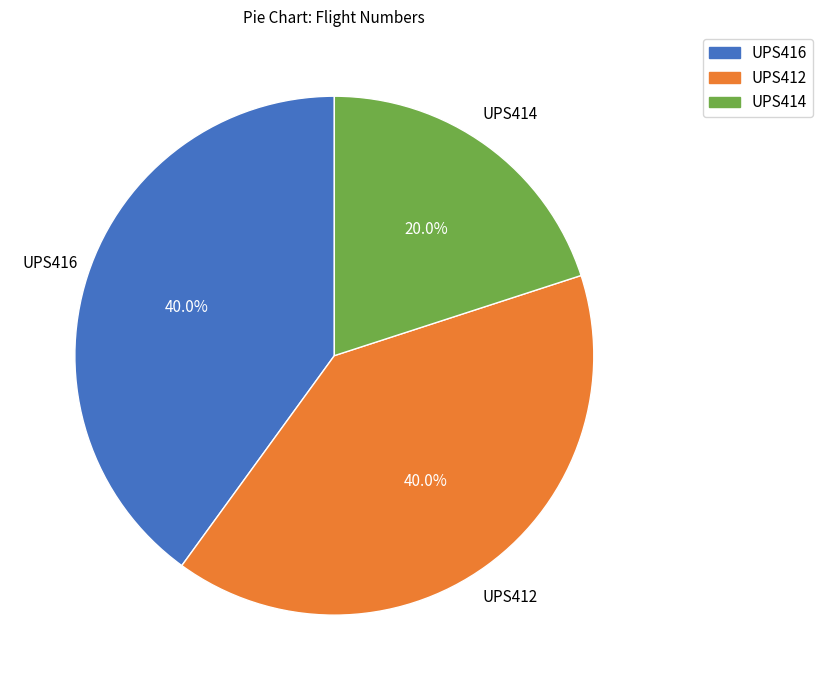

Which slice is the smallest?

UPS414